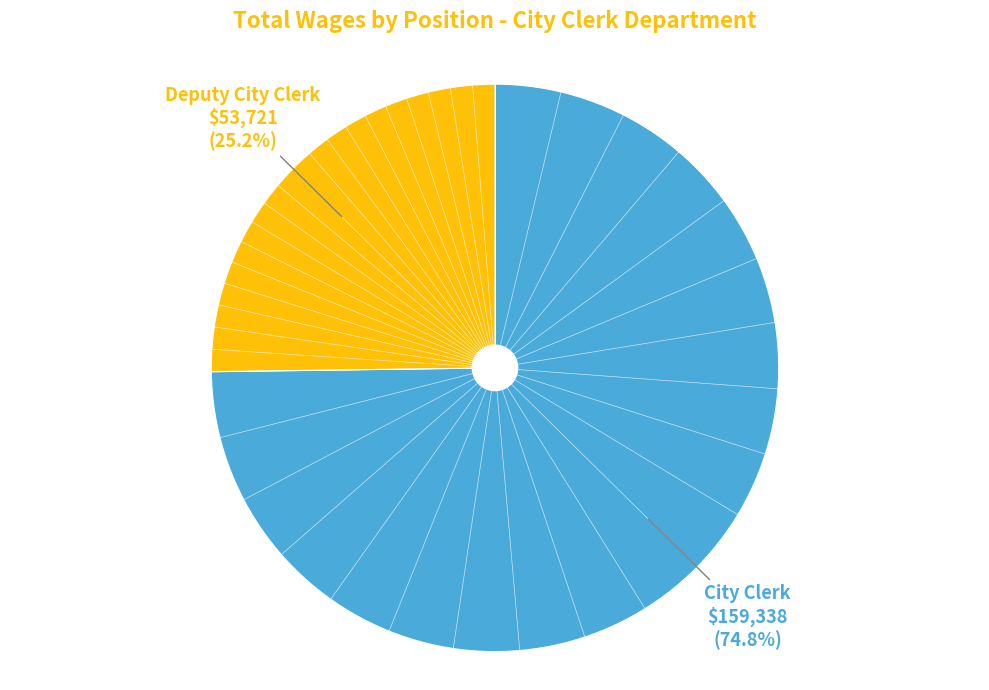

What percentage is the City Clerk slice, to the nearest percent?

75%